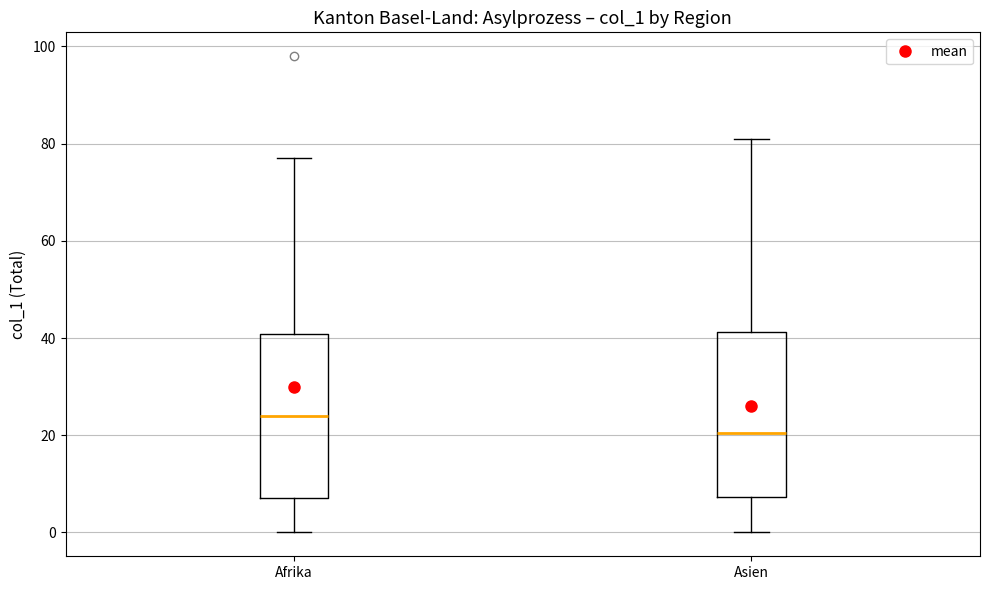

Reading left to right, read every box against the y-axis: the position of its median line, the range the box covers, and the ends of its whiskers. The values are not printed on the chart, so give them approximately, as read against the axis.

Afrika: median 24, box 8 to 40, whiskers 0 to 78
Asien: median 20, box 8 to 42, whiskers 0 to 82